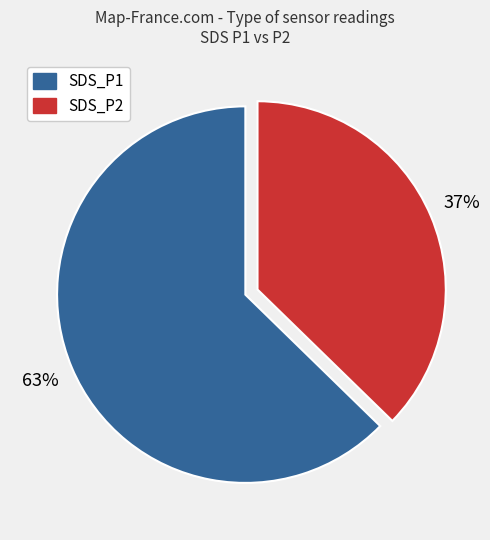

Rank the categories by value from lowest to highest.

SDS_P2, SDS_P1